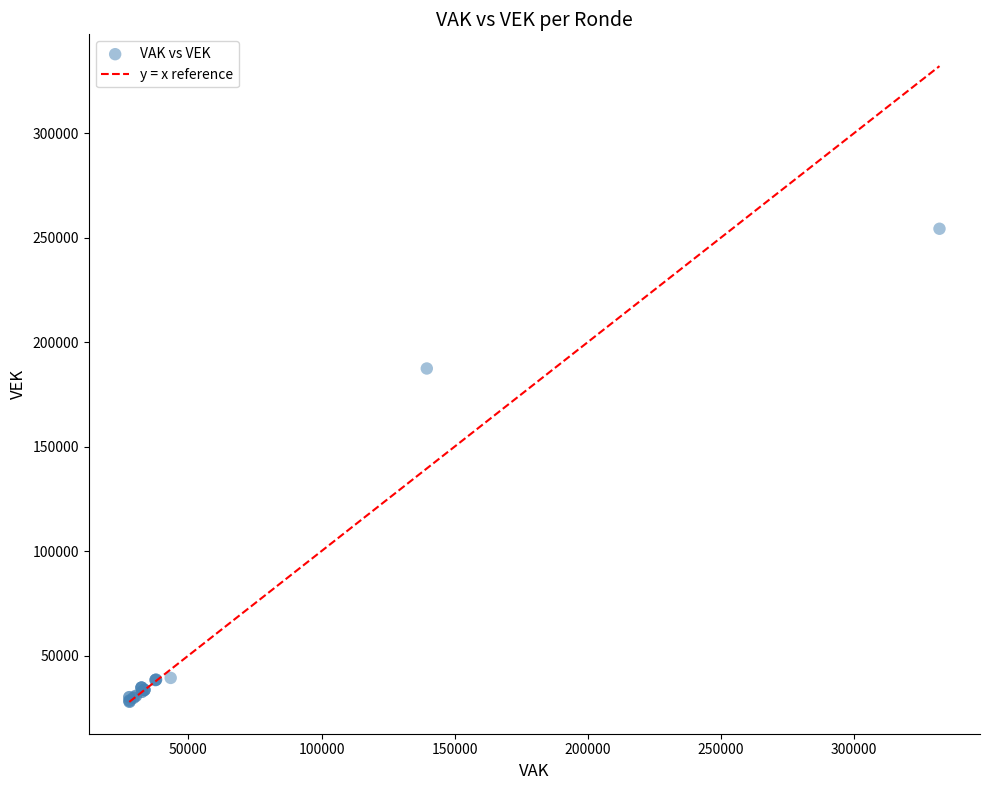

What Y value in the scatter plot is closest to 141051?

187347